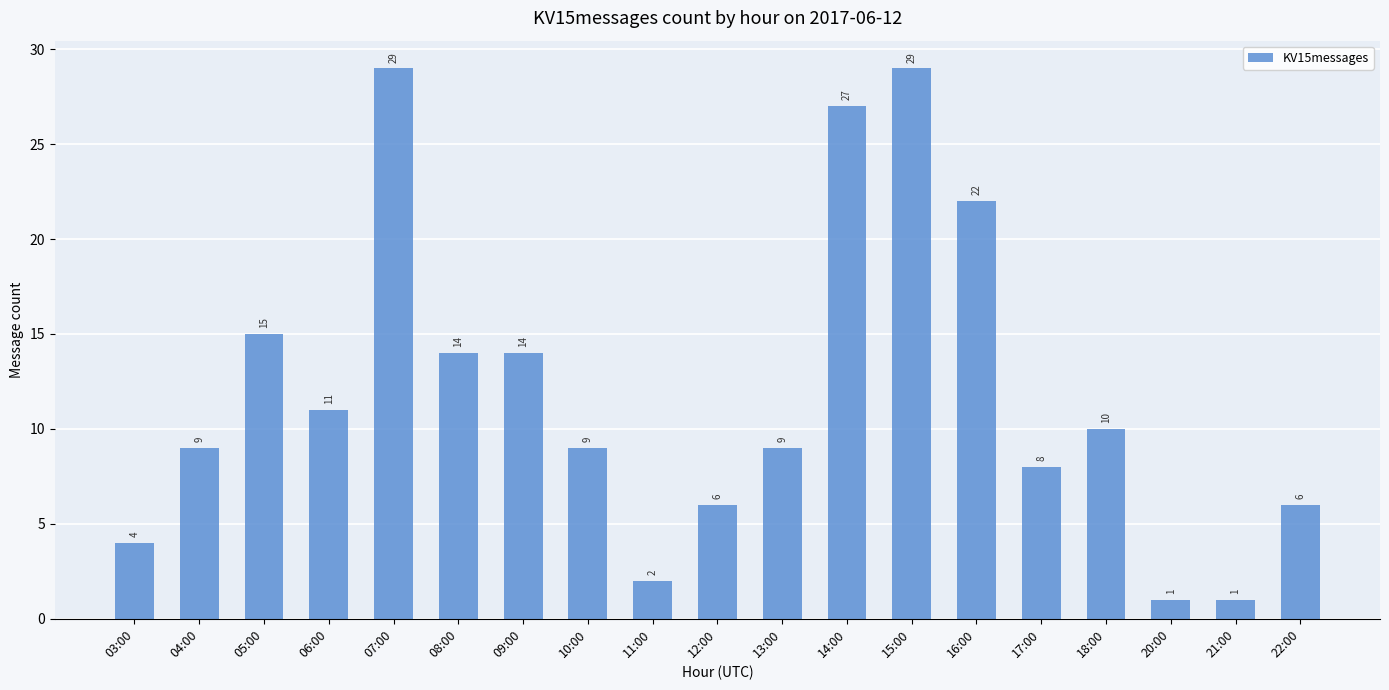

What position from the right is 18:00?

4